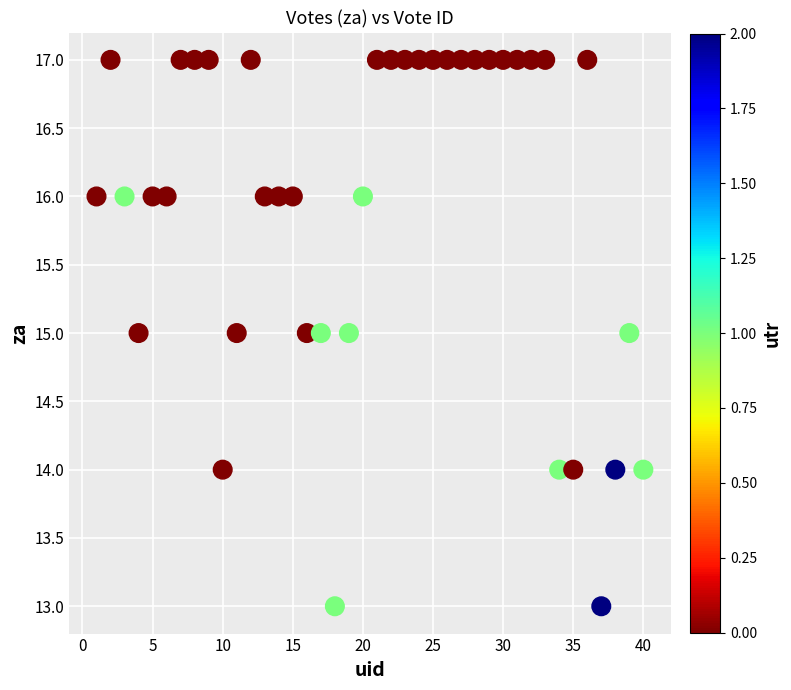

What is the range of X values (max minus min)?

39